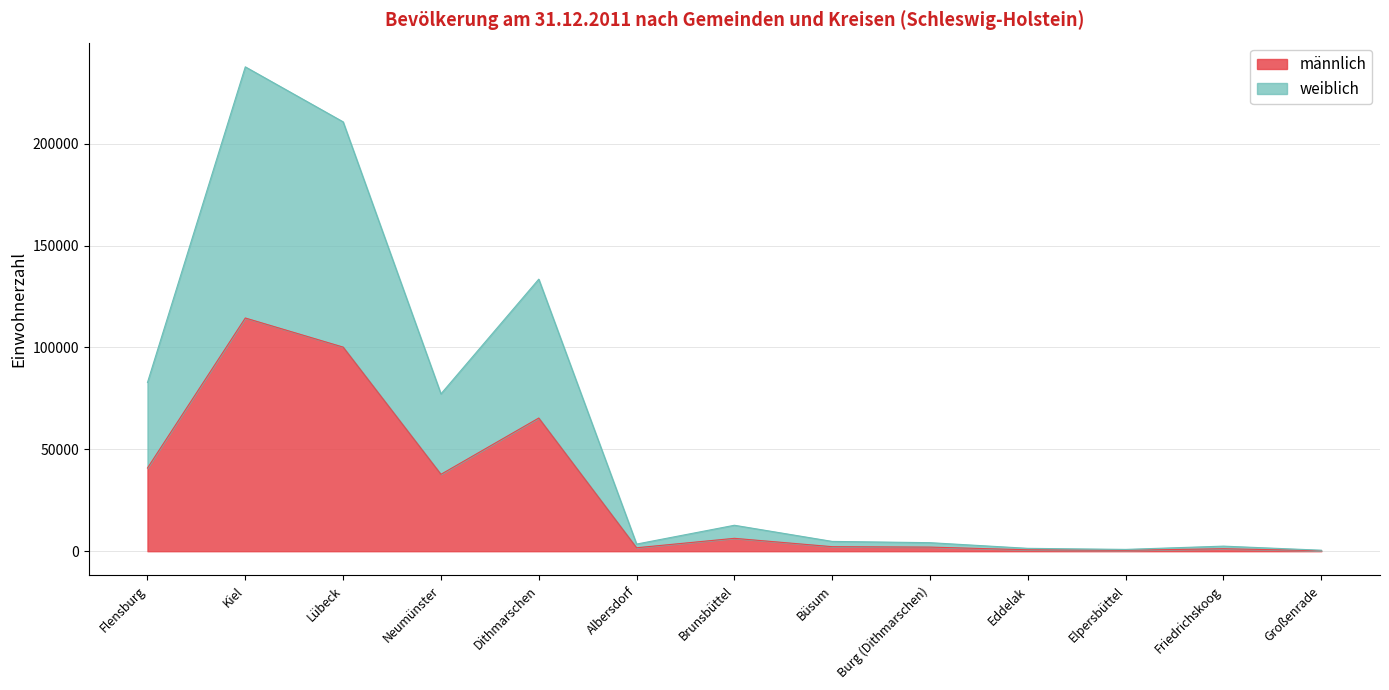

Which series has the widest spread of values?

weiblich